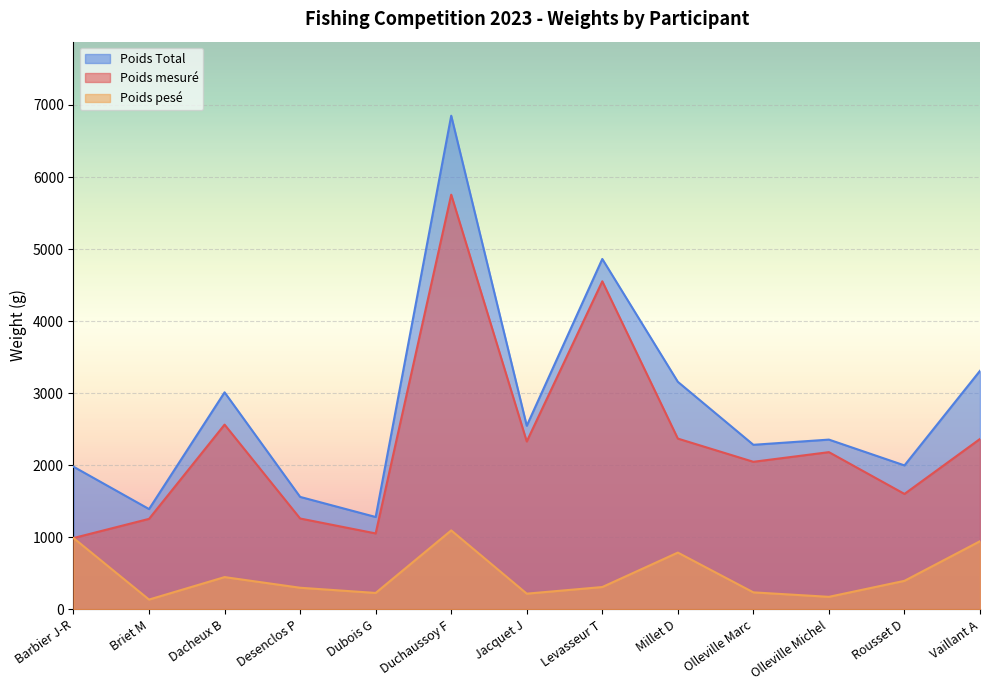

List the series in order of their peak value, lowest first.

Poids pesé, Poids mesuré, Poids Total